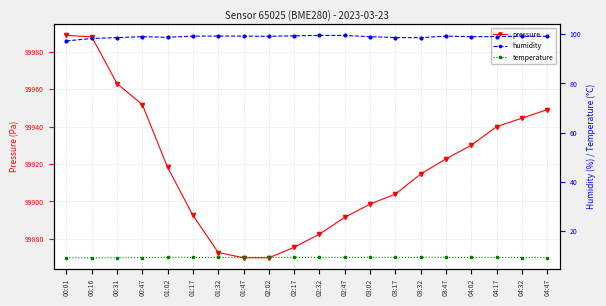

Reading left to right, list all the values displayed in this chart.

pressure: 00:01=99988.8	00:16=99988.0	00:31=99963.0	00:47=99951.8	01:02=99918.2	01:17=99892.5	01:32=99872.7	01:47=99869.8	02:02=99869.8	02:17=99875.4	02:32=99882.5	02:47=99891.5	03:02=99898.6	03:17=99903.9	03:32=99914.6	03:47=99922.8	04:02=99930.0	04:17=99940.0	04:32=99944.5	04:47=99949.1
humidity: 00:01=97.3	00:16=98.3	00:31=98.6	00:47=99.0	01:02=98.8	01:17=99.2	01:32=99.3	01:47=99.3	02:02=99.2	02:17=99.4	02:32=99.5	02:47=99.5	03:02=99.0	03:17=98.7	03:32=98.6	03:47=99.3	04:02=99.0	04:17=99.1	04:32=99.2	04:47=99.2
temperature: 00:01=9.2	00:16=9.1	00:31=9.2	00:47=9.2	01:02=9.3	01:17=9.3	01:32=9.3	01:47=9.3	02:02=9.3	02:17=9.3	02:32=9.3	02:47=9.3	03:02=9.3	03:17=9.3	03:32=9.3	03:47=9.3	04:02=9.3	04:17=9.3	04:32=9.2	04:47=9.2